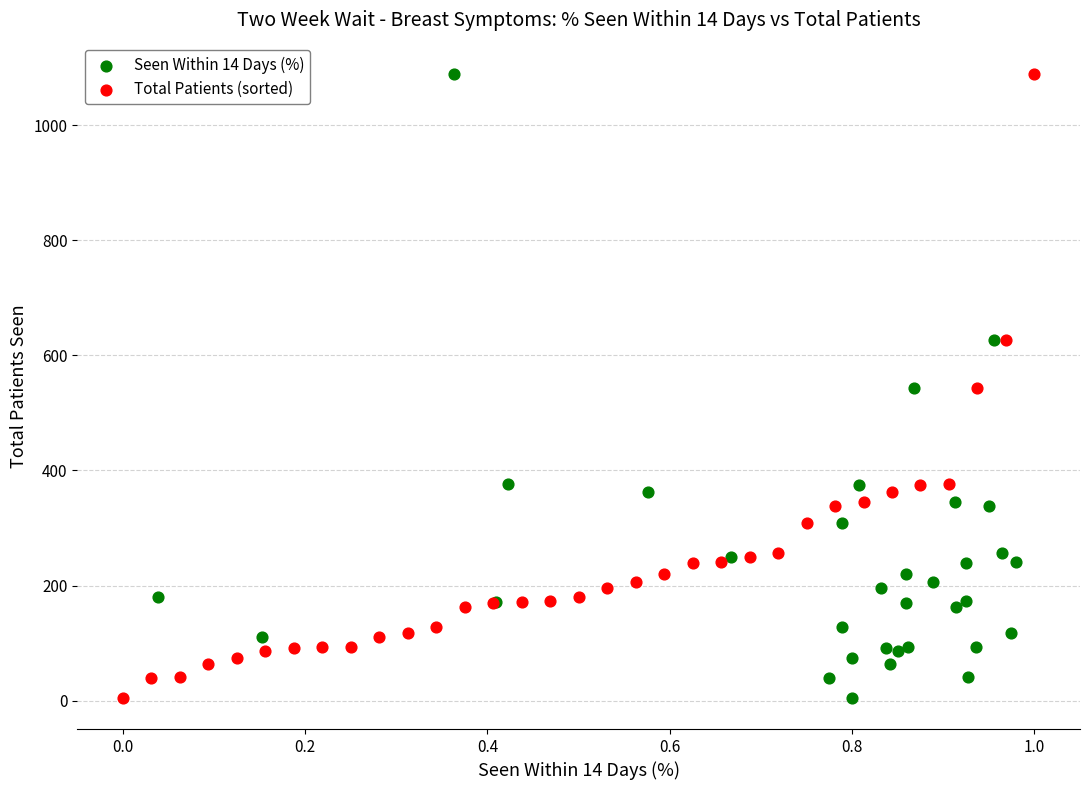

What are all the series names shown in the legend?

Seen Within 14 Days (%), Total Patients (sorted)